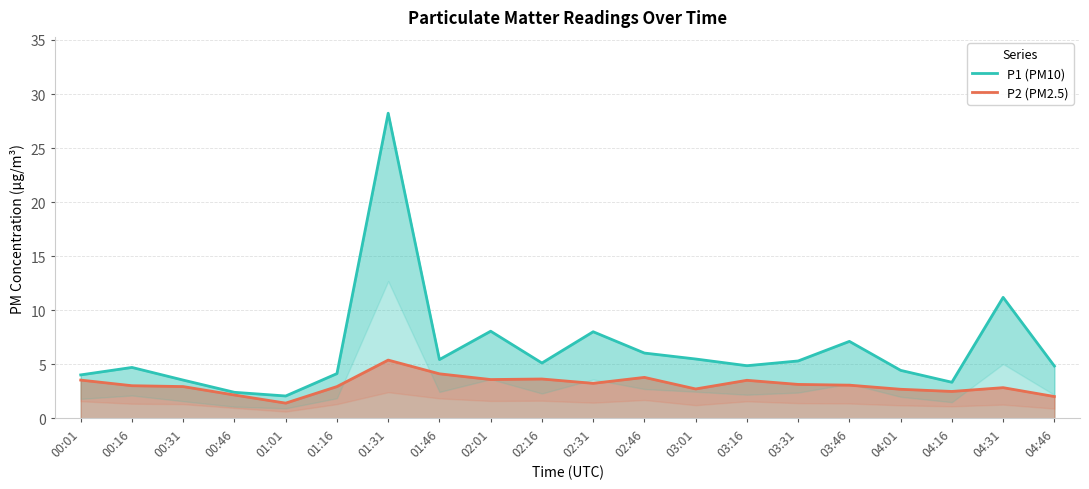

What are all the series names shown in the legend?

P1 (PM10), P2 (PM2.5)